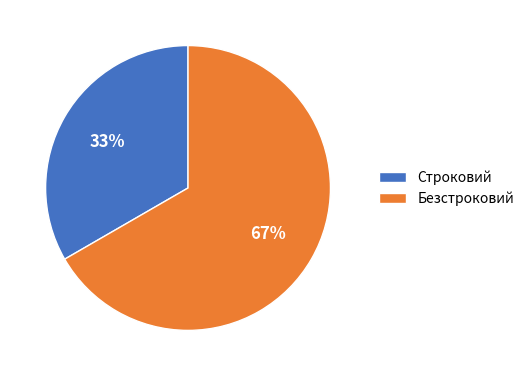

The Строковий slice represents 33% of the pie. True or false?

True